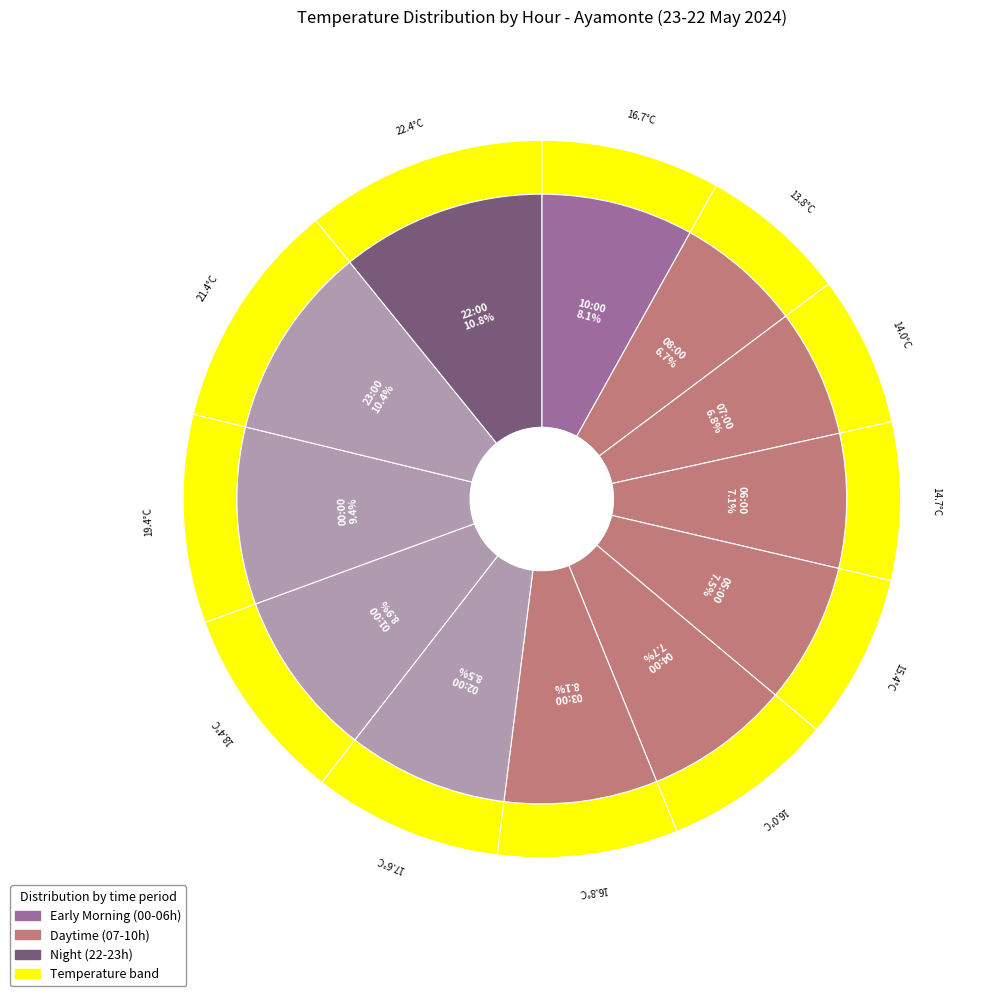

To the nearest percent, what is the combined percentage of 00:00 and 06:00?

17%